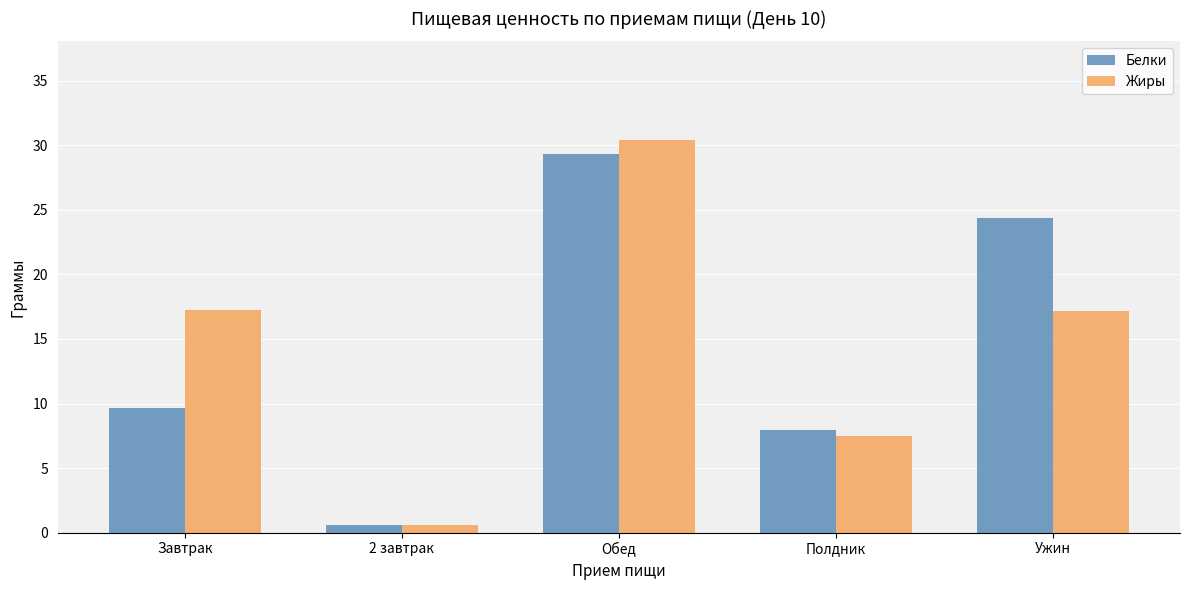

How many groups of bars are there?

5